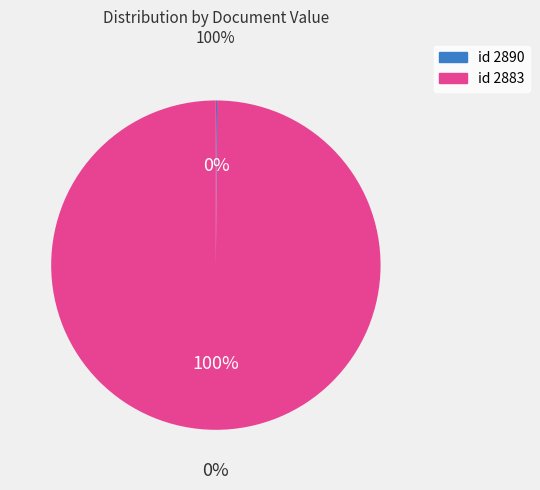

What percentage is NOT represented by 2883?

0.1%